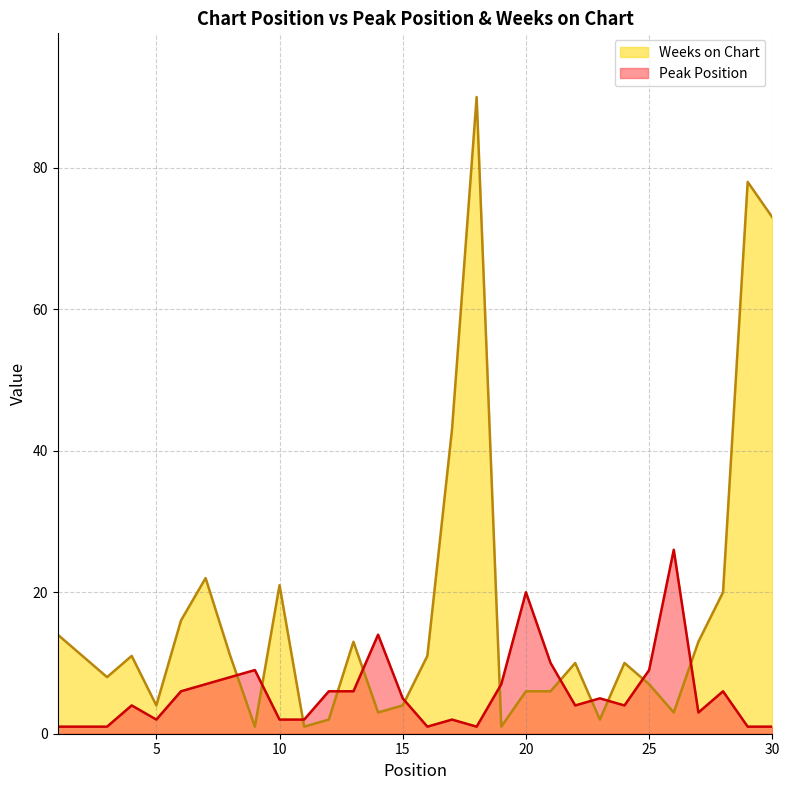

What is the greatest value displayed?

90